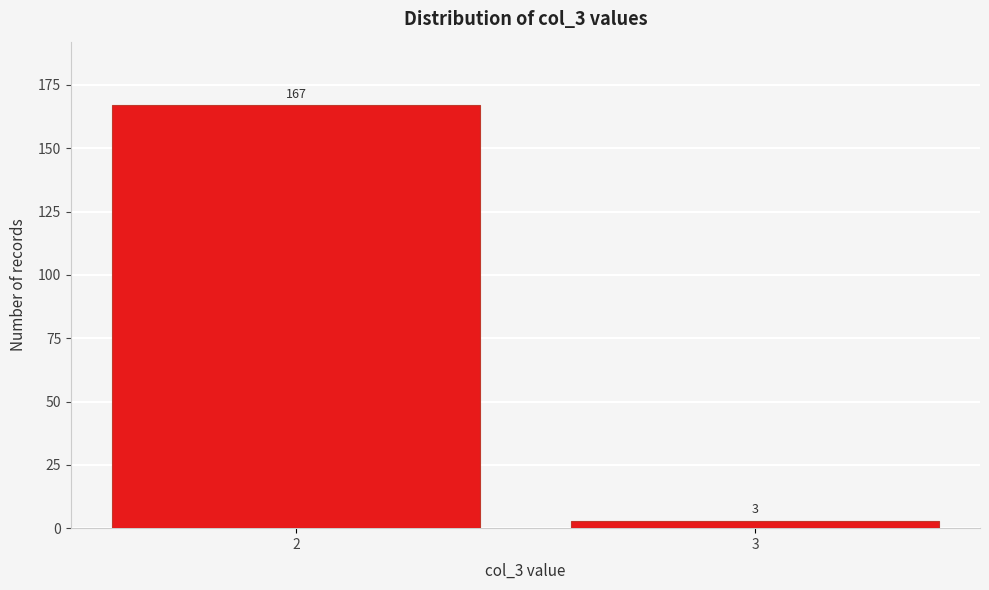

Reading right to left, transcribe all the data shown in this chart.

3	167